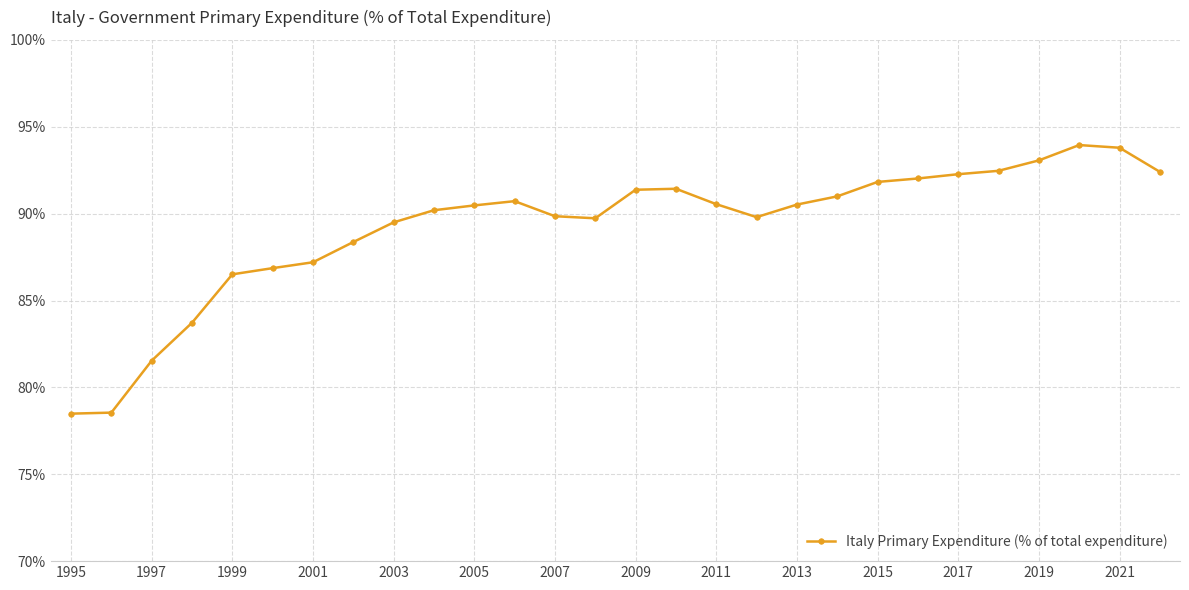

True or false: the data has more than 0 interior local peaks.

True